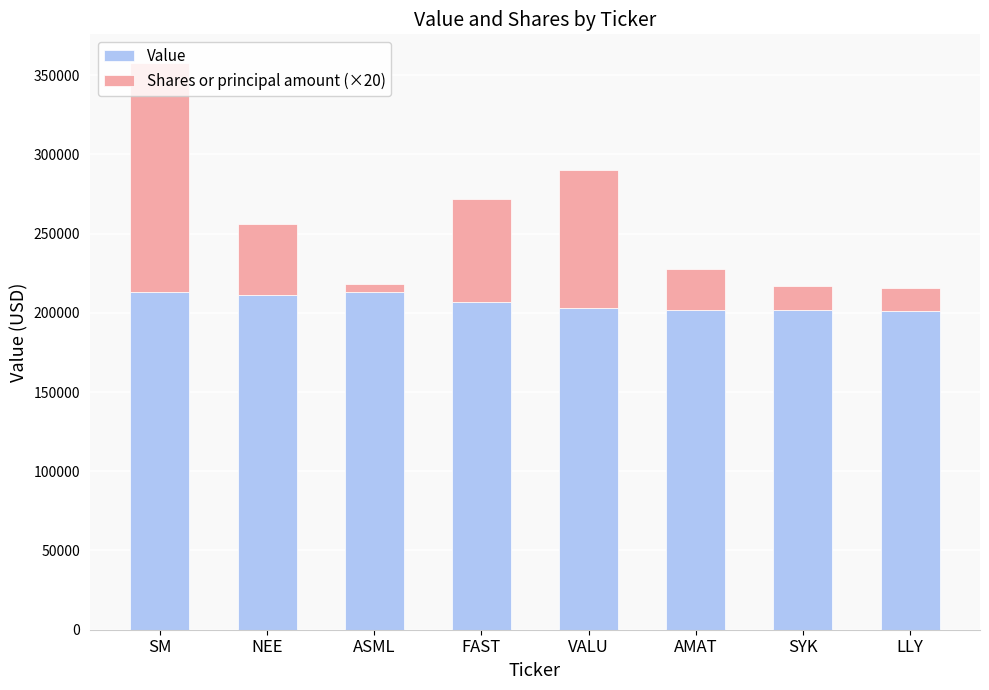

What is the difference between the Value values at ASML and SYK?

11000